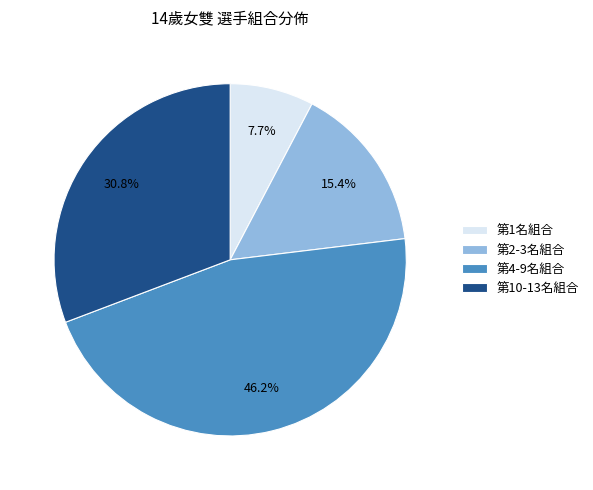

Approximately how many times larger is the value at 第10-13名組合 compared to 第2-3名組合?

2.0